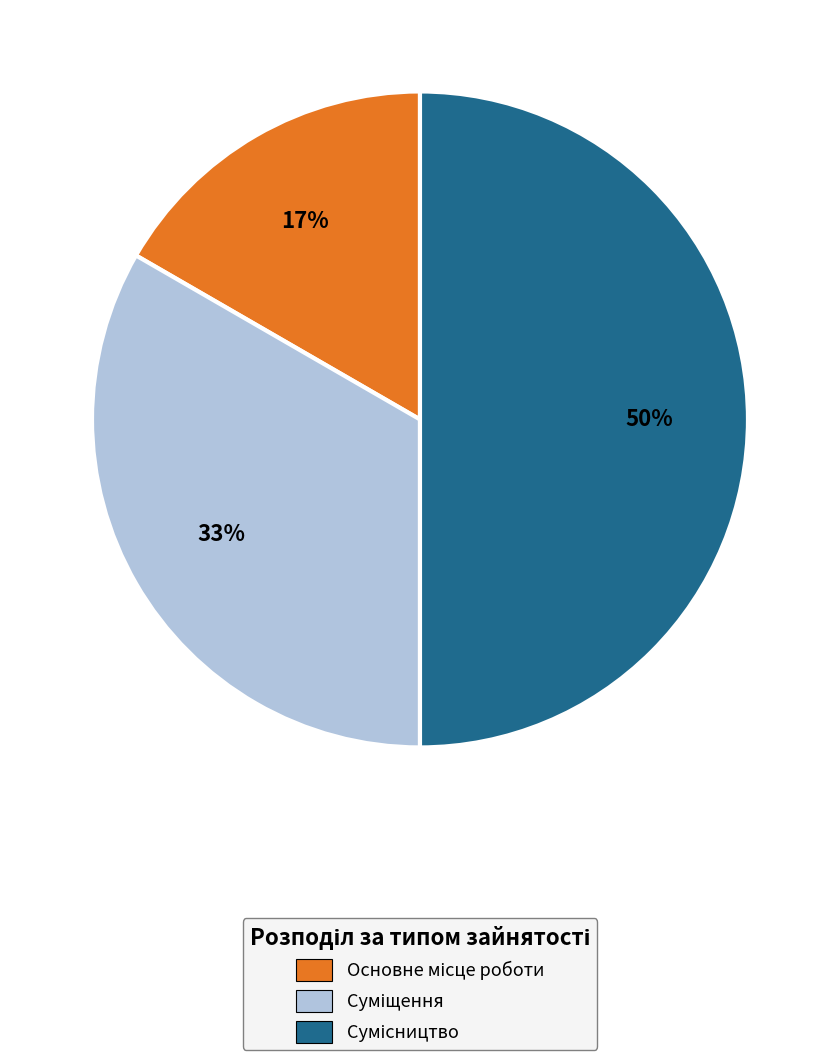

To the nearest percent, what is the difference between the largest and smallest slice percentages?

33%